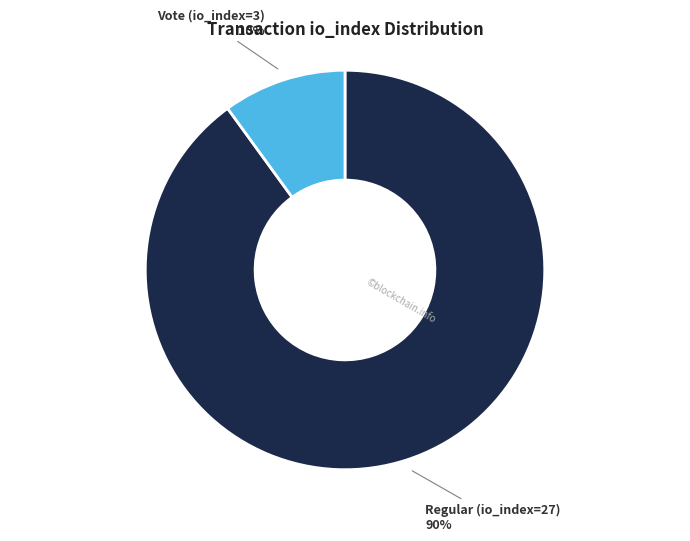

Which slice is the smallest?

Vote (io_index=3)